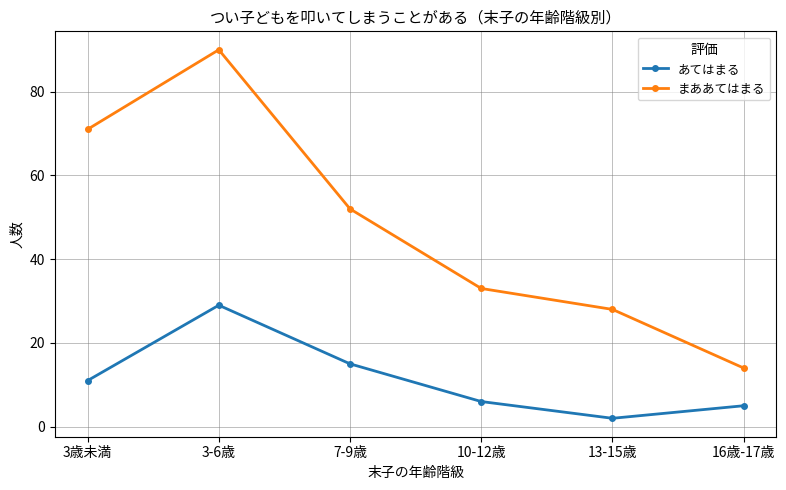

Rank the series by their average value, from lowest to highest.

あてはまる, まああてはまる